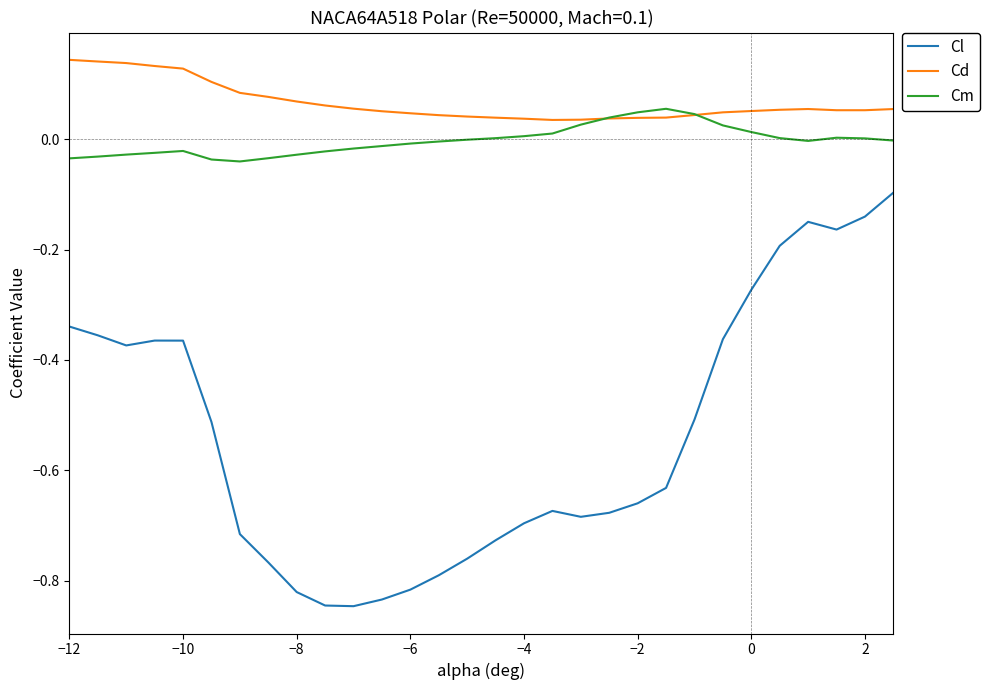

Which series has the largest total across all categories?

Cd